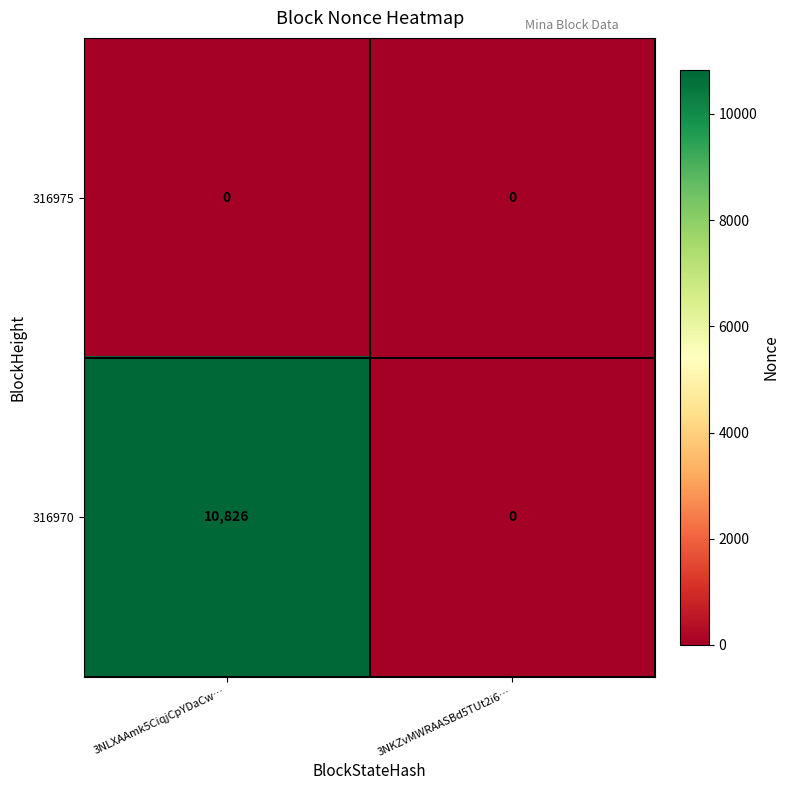

Rank the series by their average value, from highest to lowest.

316970, 316975